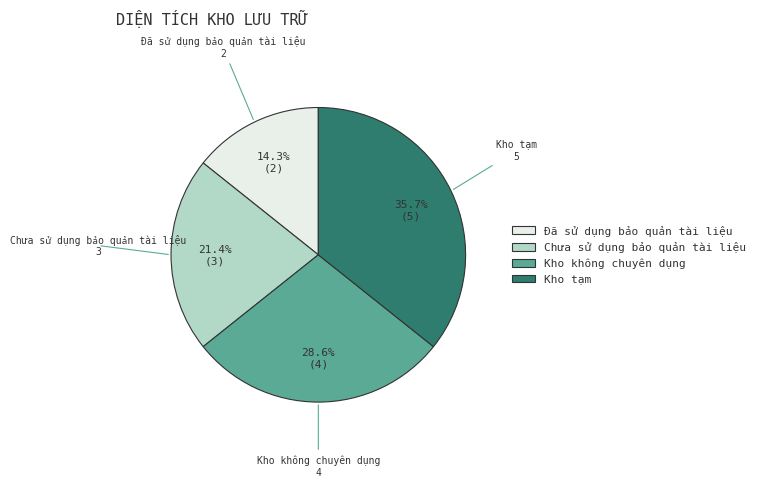

Is there any slice that represents more than half of the pie?

No